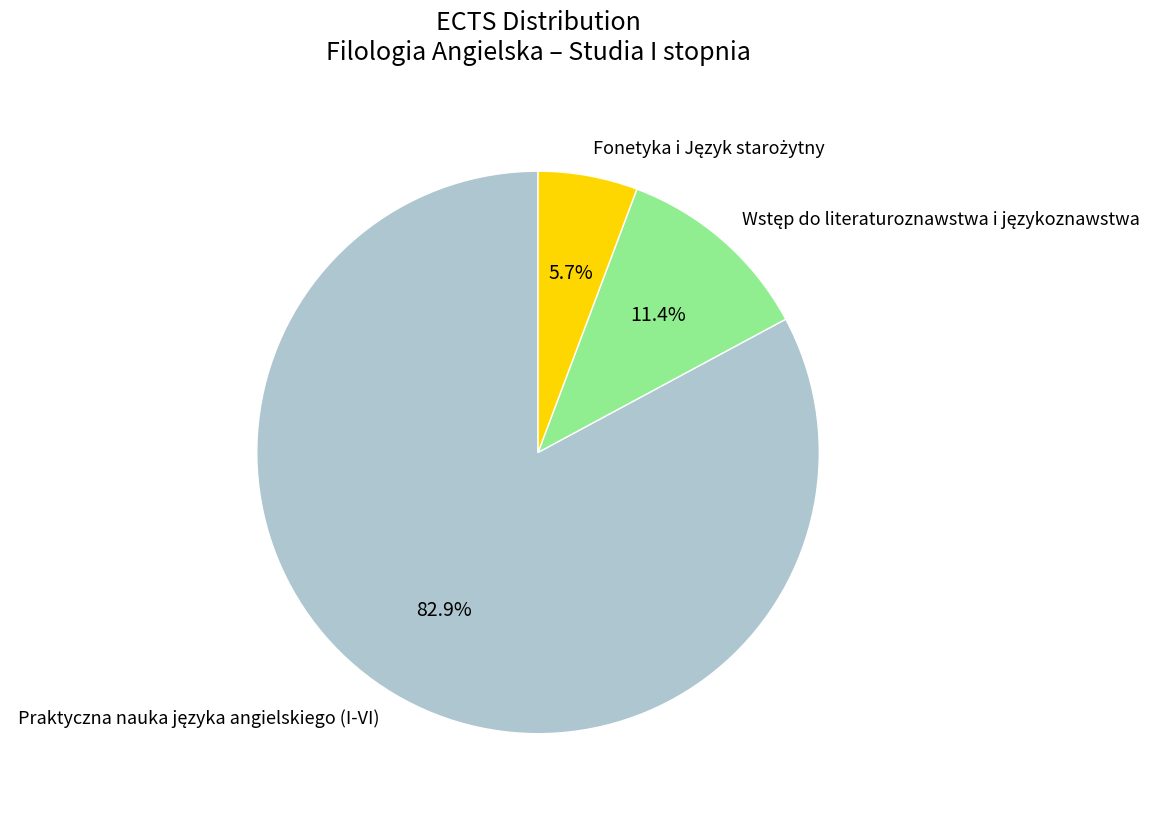

Is there a majority slice in this chart?

Yes